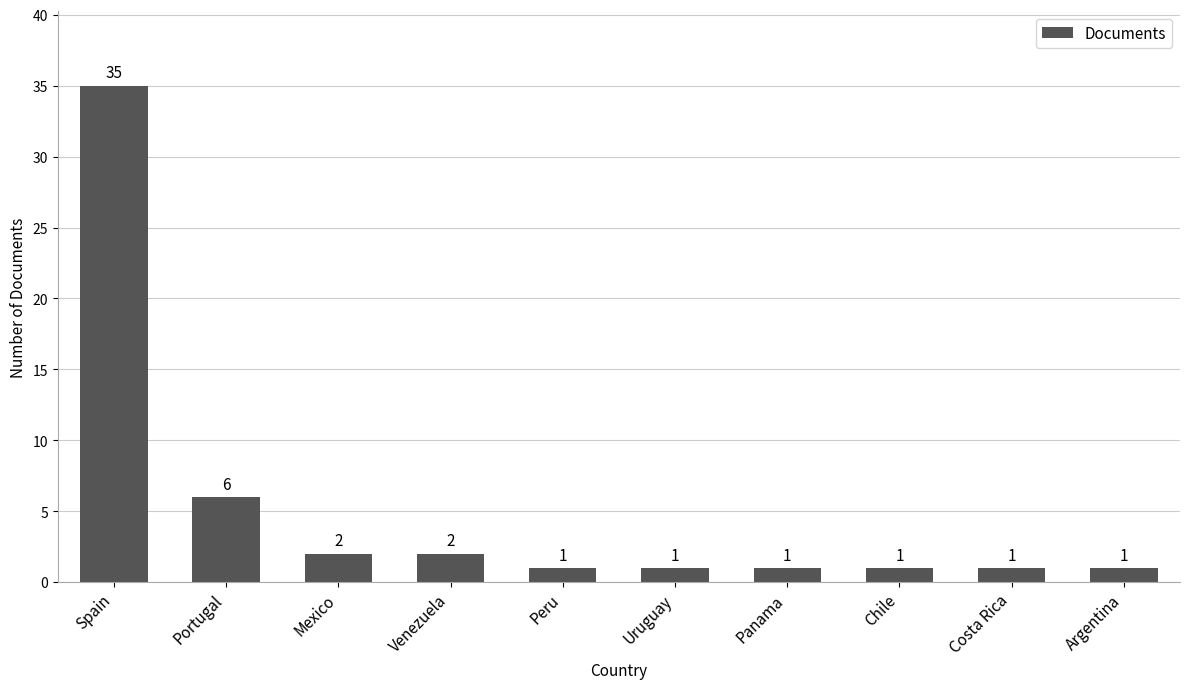

What is the difference between the values at Spain and Costa Rica?

34